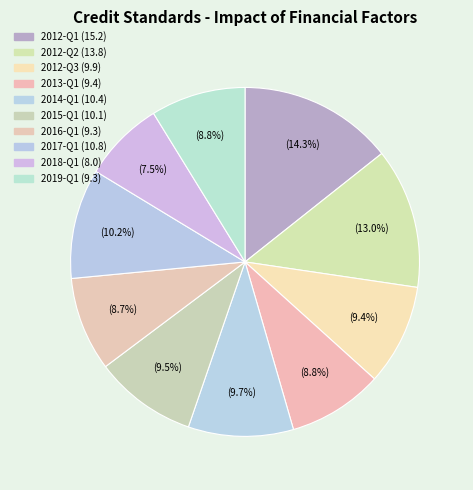

Is there any slice that represents more than half of the pie?

No